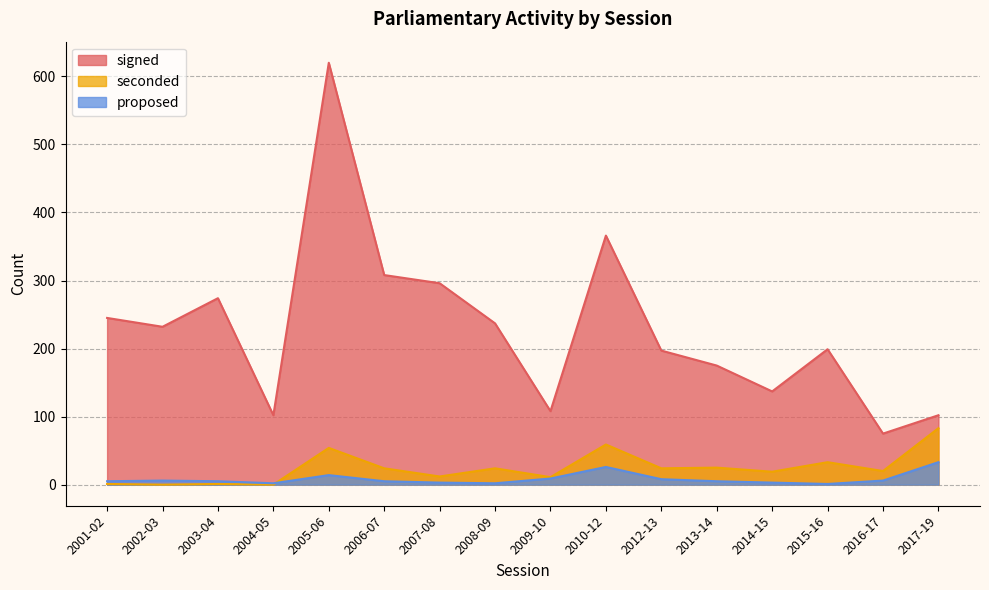

What is the difference between the highest and lowest values at 2014-15?

134